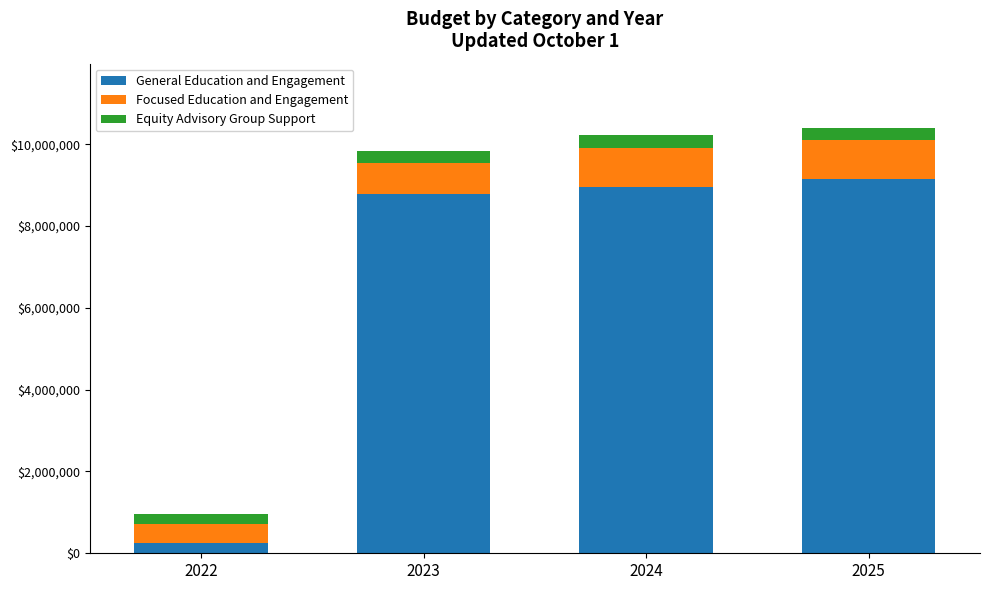

The value of General Education and Engagement at 2023 is 8786297.5. True or false?

True